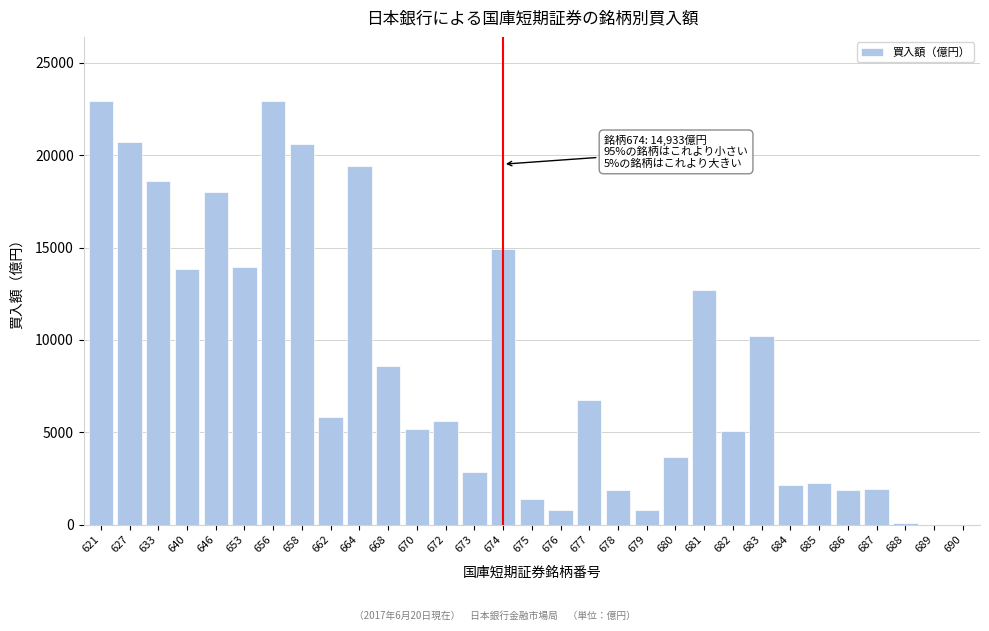

What is the sum of all values?

265655